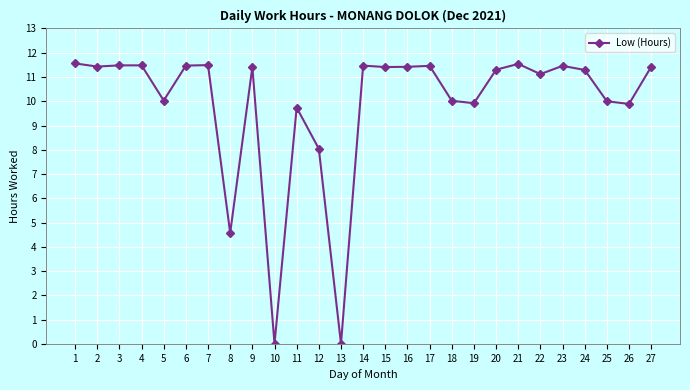

Between 22 and 8, which is larger?

22